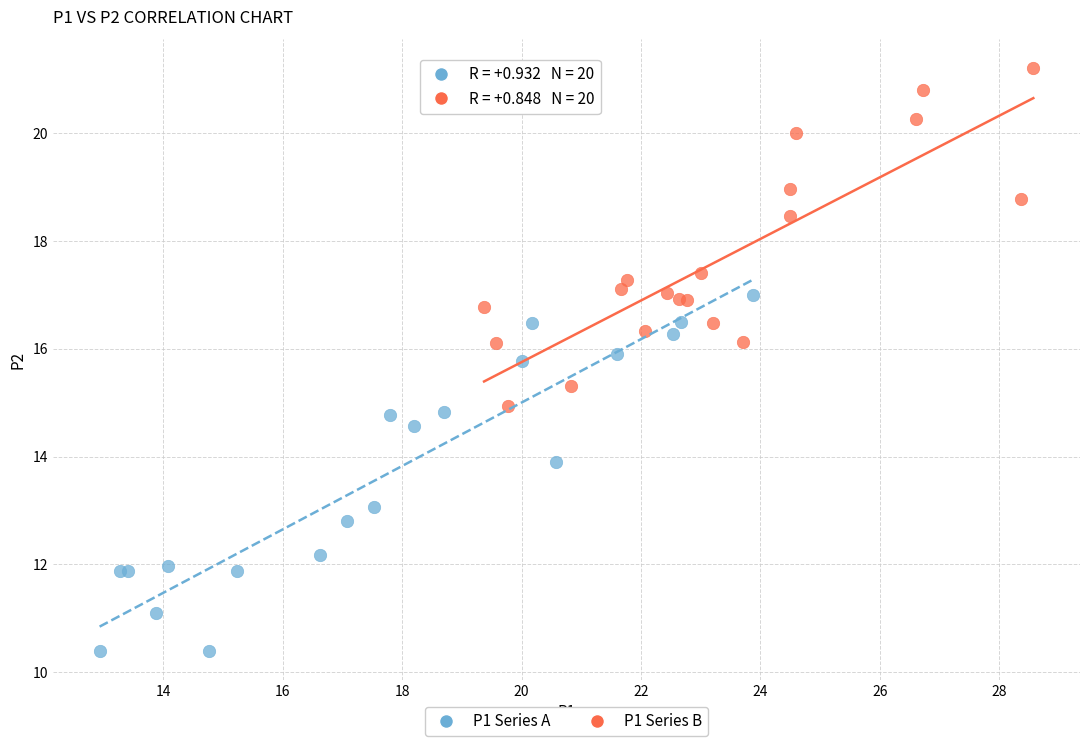

Which series reaches the maximum Y coordinate?

P1 Series B